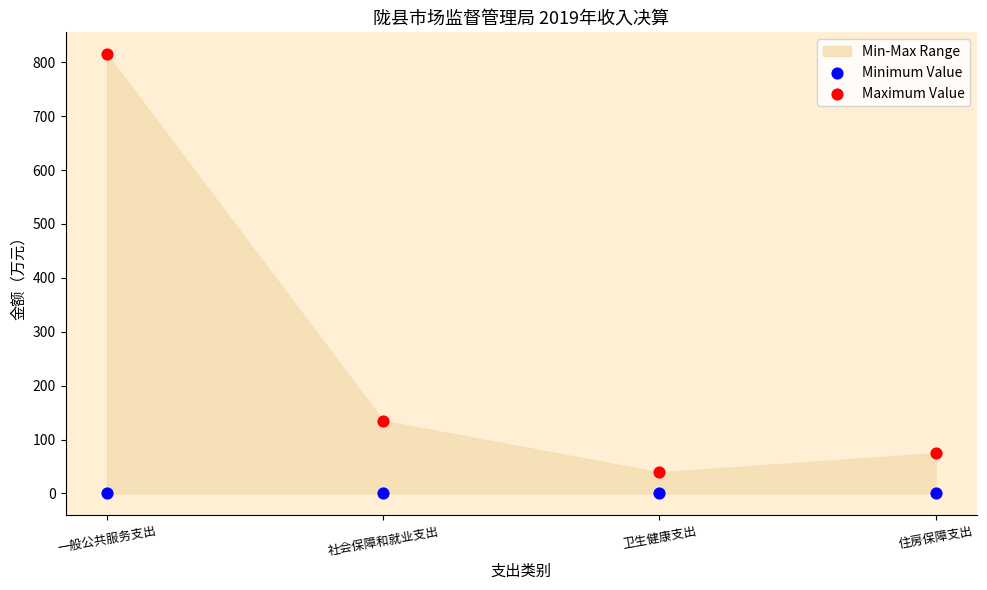

Which series reaches the minimum Y coordinate?

Minimum Value